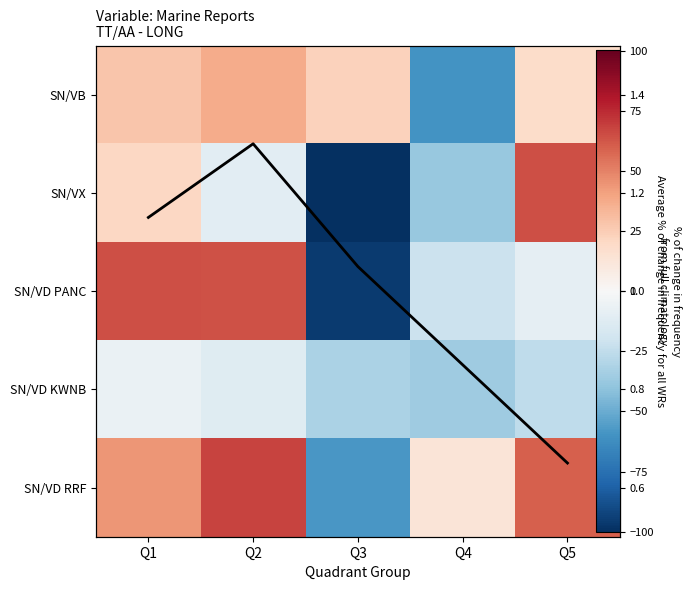

Which series has the widest spread of values?

SN/VX